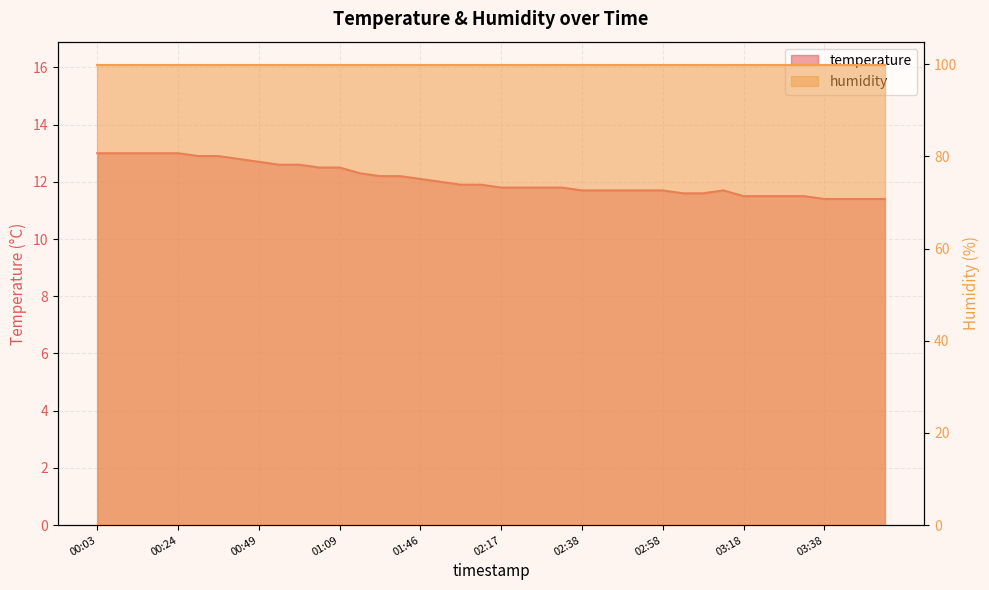

The chart shows a value of 11.8 at 02:33. True or false?

True